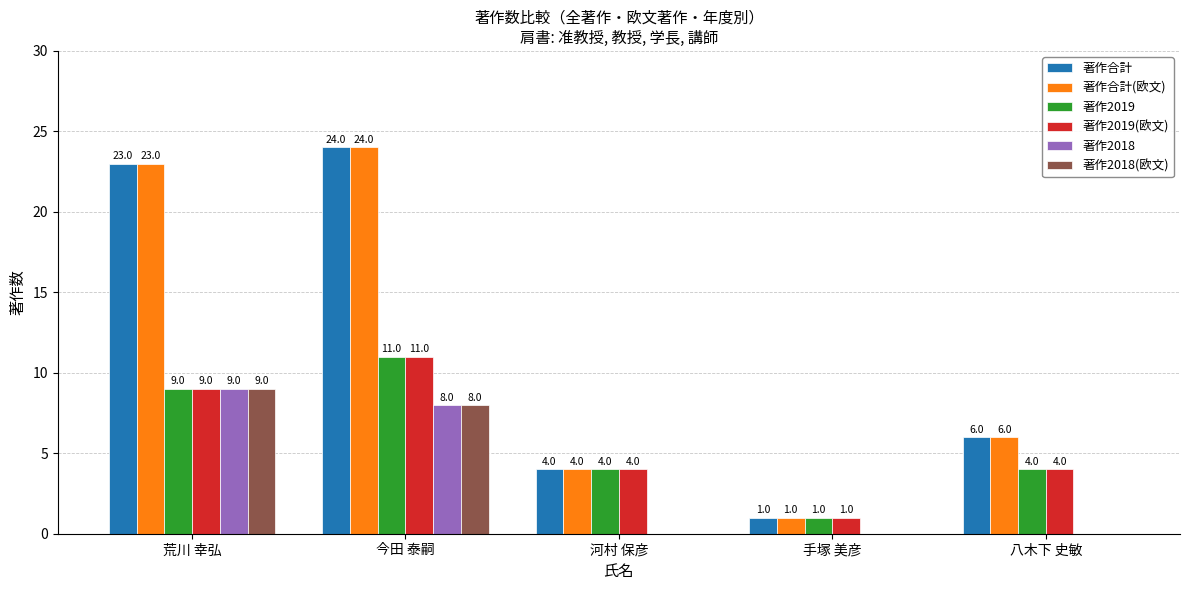

Reading left to right, list all the values displayed in this chart.

著作合計: 荒川 幸弘=23	今田 泰嗣=24	河村 保彦=4	手塚 美彦=1	八木下 史敏=6
著作合計(欧文): 荒川 幸弘=23	今田 泰嗣=24	河村 保彦=4	手塚 美彦=1	八木下 史敏=6
著作2019: 荒川 幸弘=9	今田 泰嗣=11	河村 保彦=4	手塚 美彦=1	八木下 史敏=4
著作2019(欧文): 荒川 幸弘=9	今田 泰嗣=11	河村 保彦=4	手塚 美彦=1	八木下 史敏=4
著作2018: 荒川 幸弘=9	今田 泰嗣=8	河村 保彦=0	手塚 美彦=0	八木下 史敏=0
著作2018(欧文): 荒川 幸弘=9	今田 泰嗣=8	河村 保彦=0	手塚 美彦=0	八木下 史敏=0